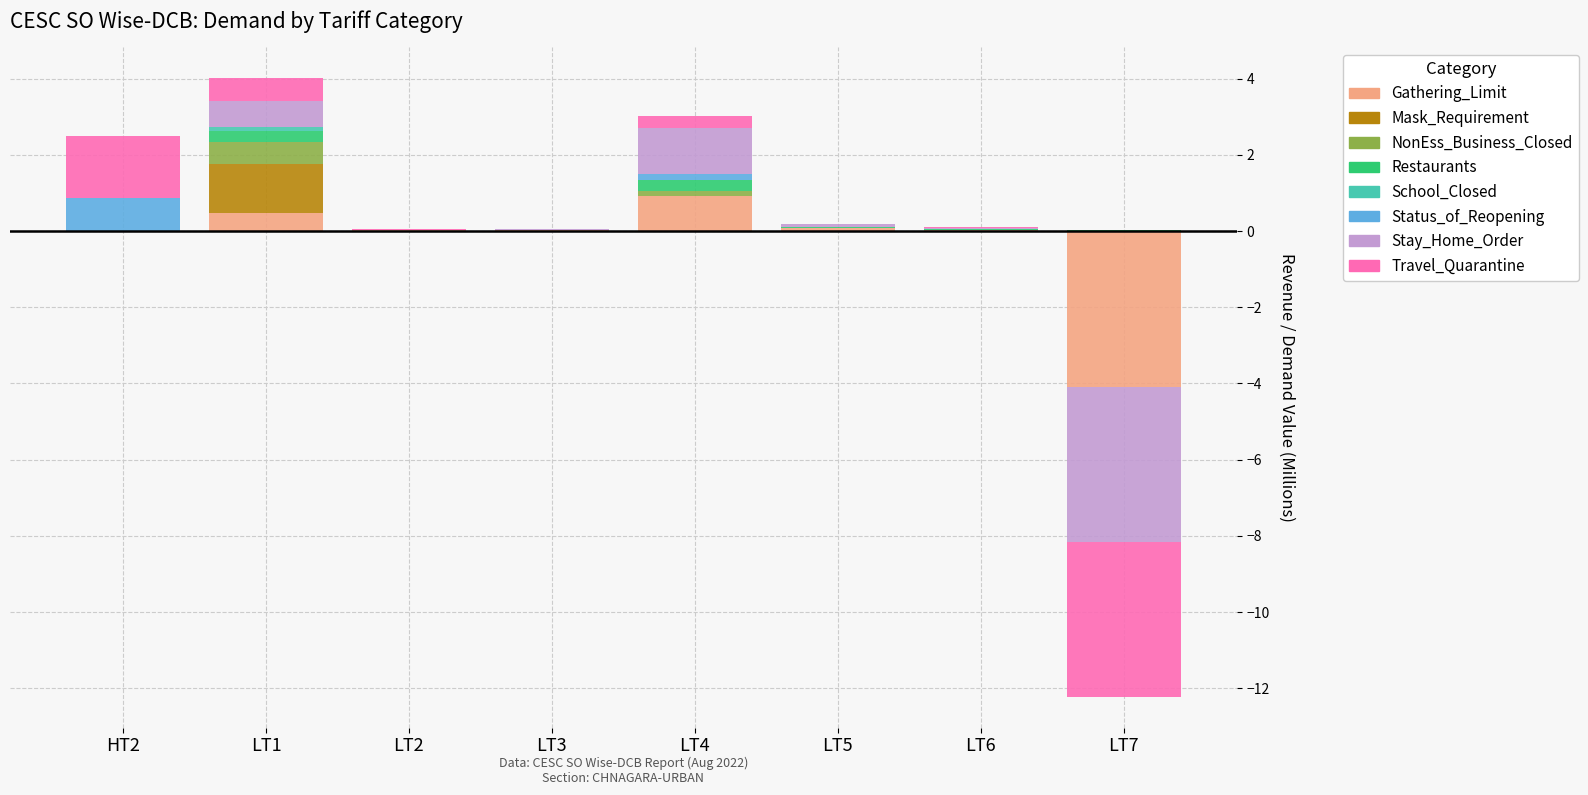

At which category is the sum across all series the highest?

LT1